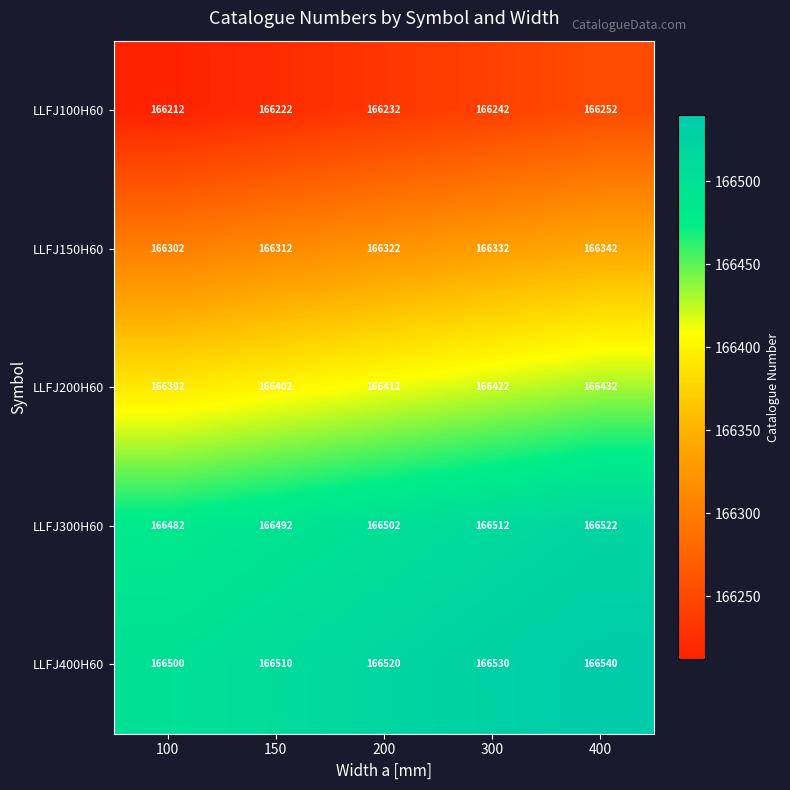

How many LLFJ300H60 values are between 166492 and 166512?

3